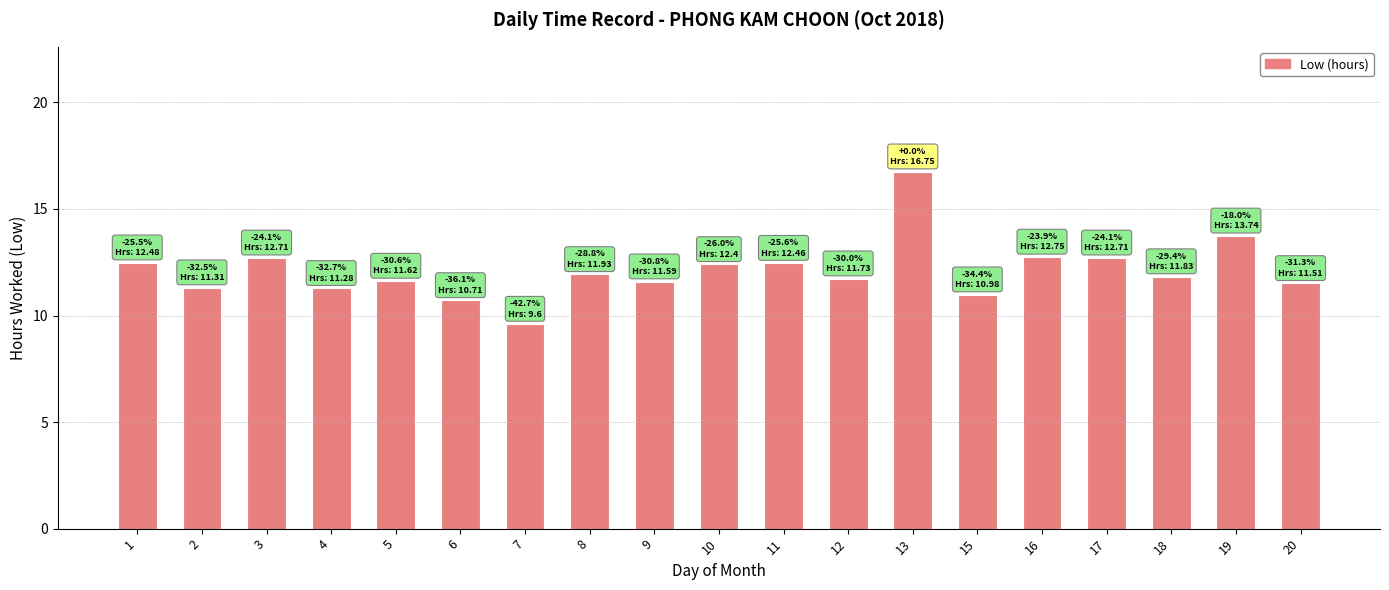

The chart shows a value of 12.7 at 17. True or false?

True